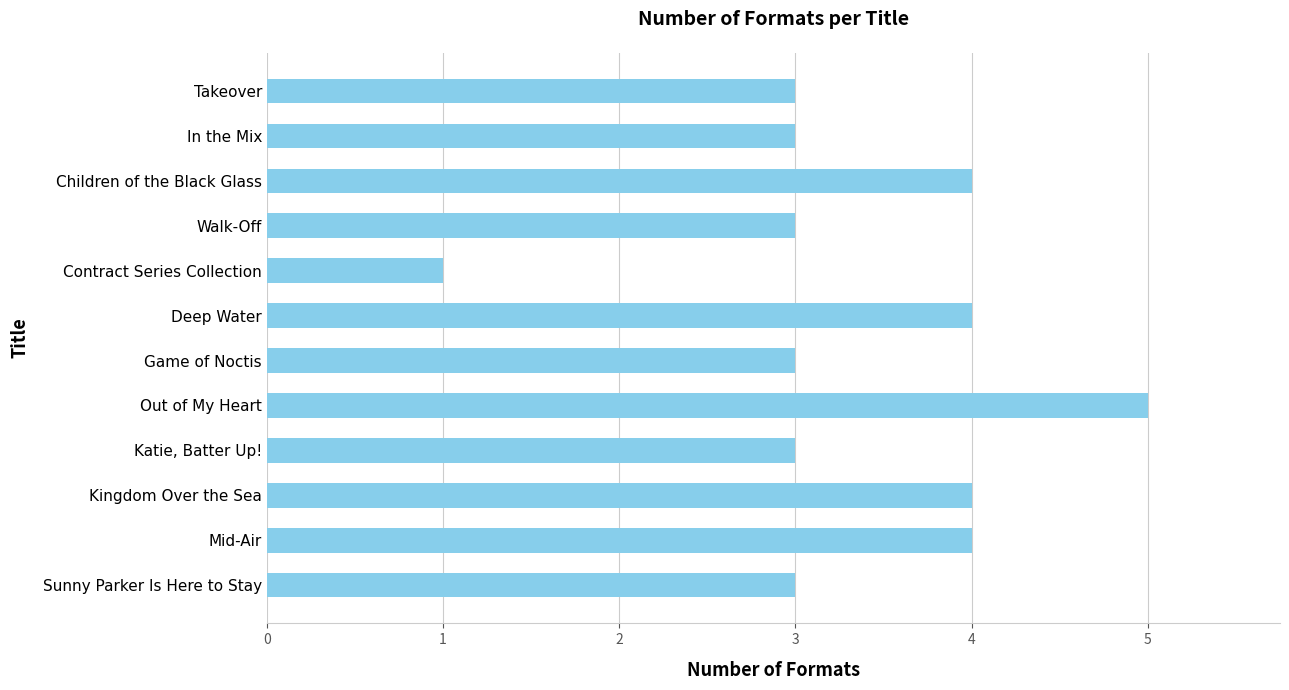

The value at In the Mix is 5. True or false?

False